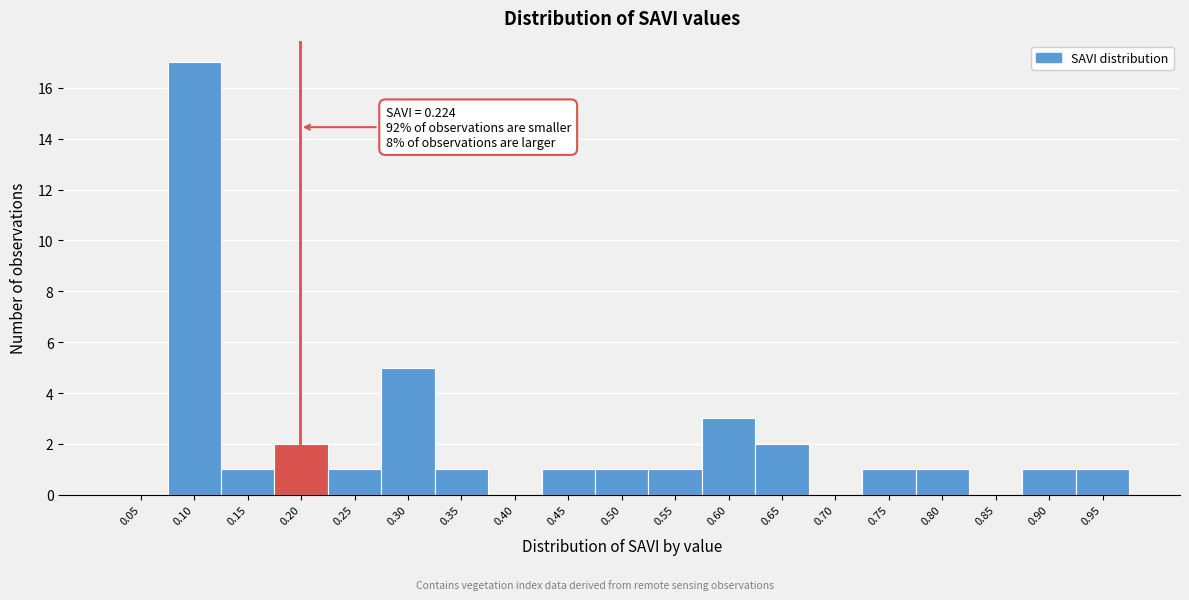

Reading right to left, transcribe all the data shown in this chart.

0.95=1	0.90=1	0.85=0	0.80=1	0.75=1	0.70=0	0.65=2	0.60=3	0.55=1	0.50=1	0.45=1	0.40=0	0.35=1	0.30=5	0.25=1	0.20=2	0.15=1	0.10=17	0.05=0